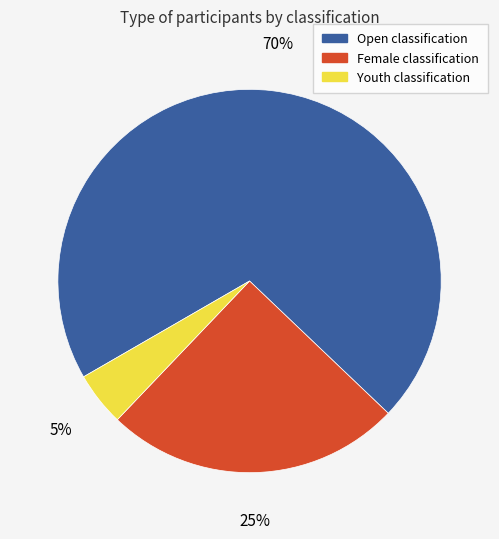

Which slice represents more than half of the pie?

Open